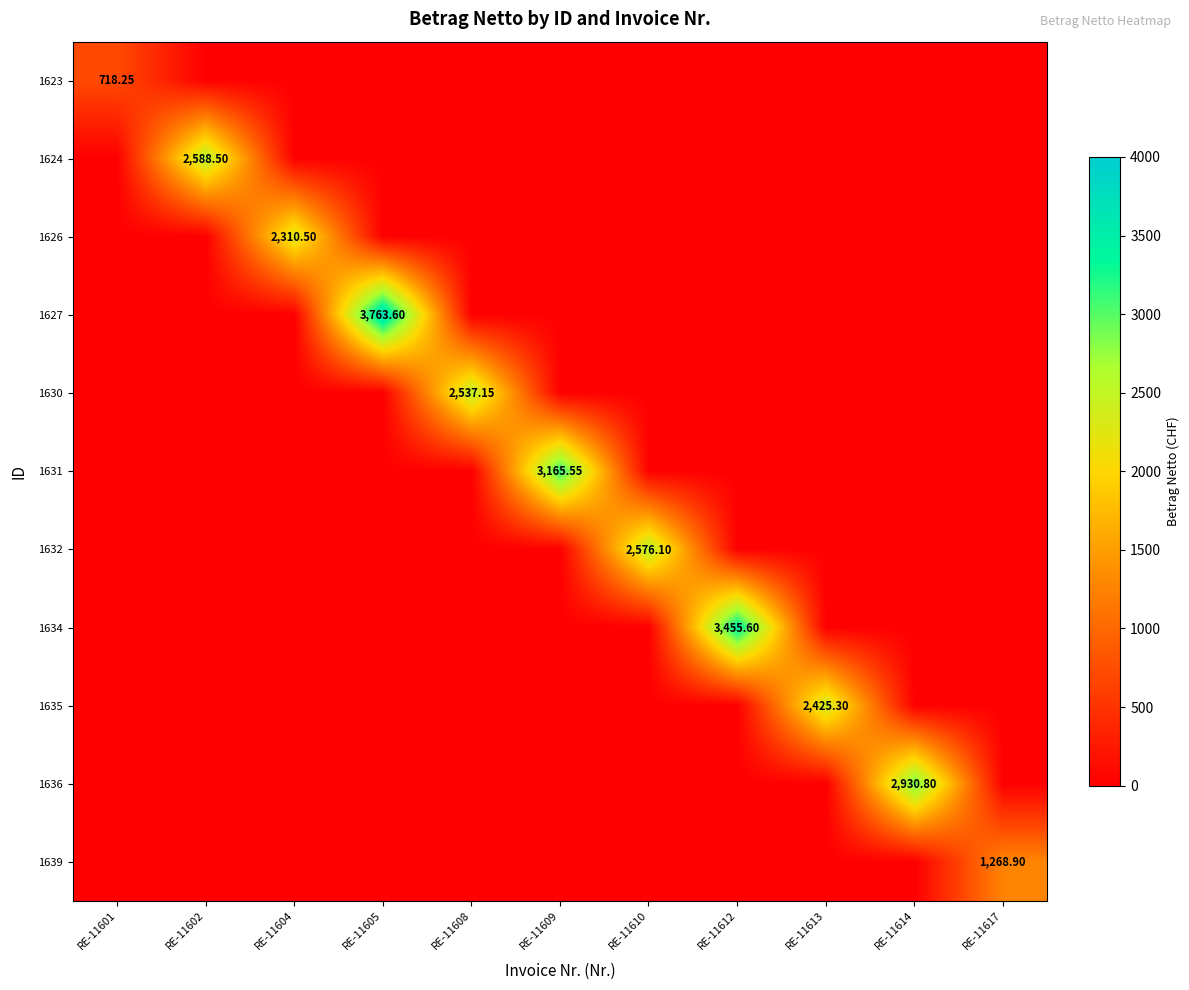

At which category does the chart reach its peak across all series?

RE-11605